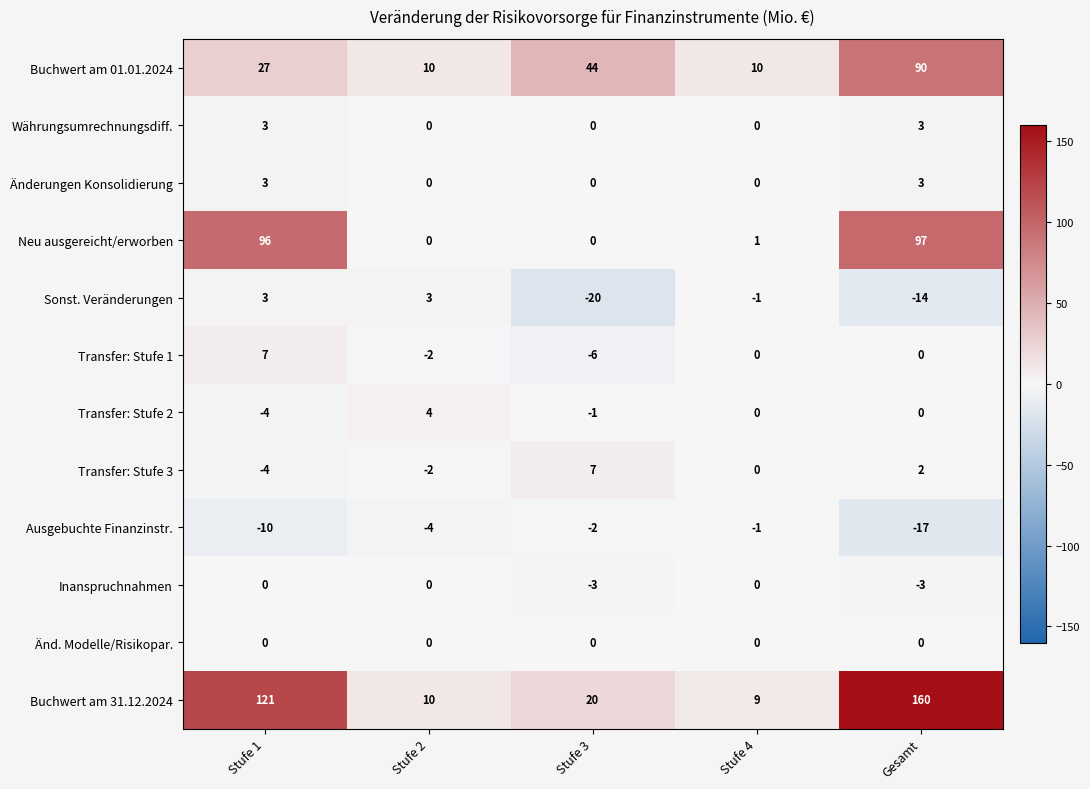

Is it true that Neu ausgereicht/erworben equals 59 at Stufe 1?

False